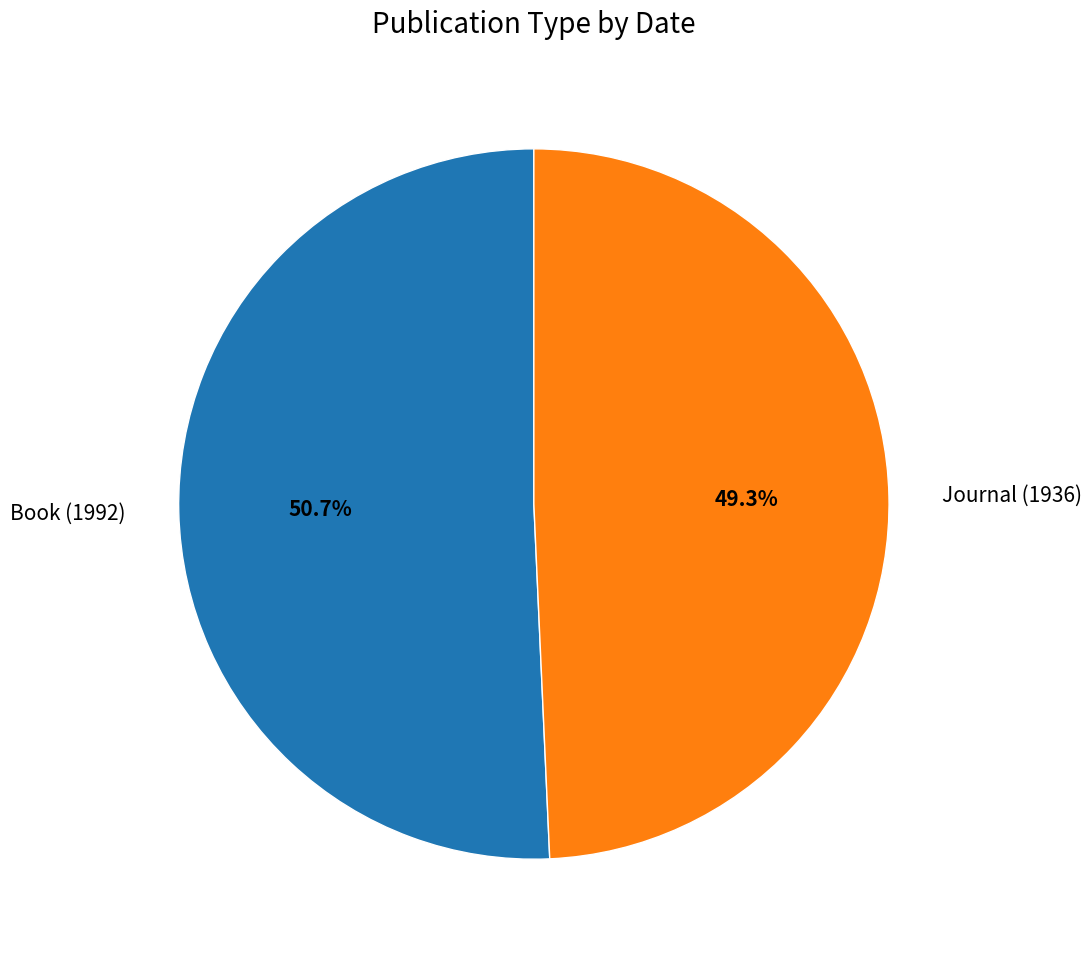

Which category has the biggest portion of the pie?

Book (1992)